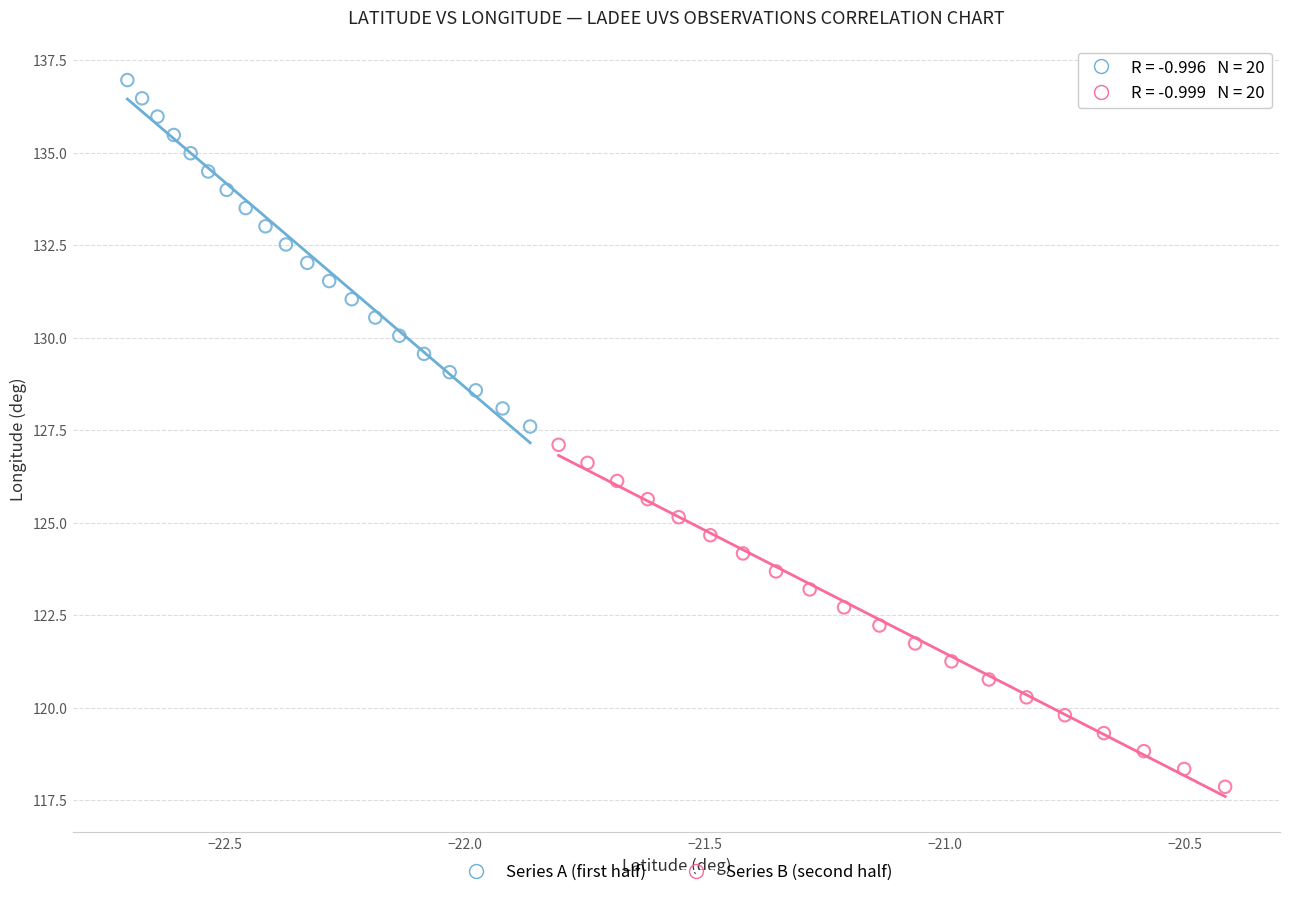

Which series contains the lowest Y value?

Series B (second half)